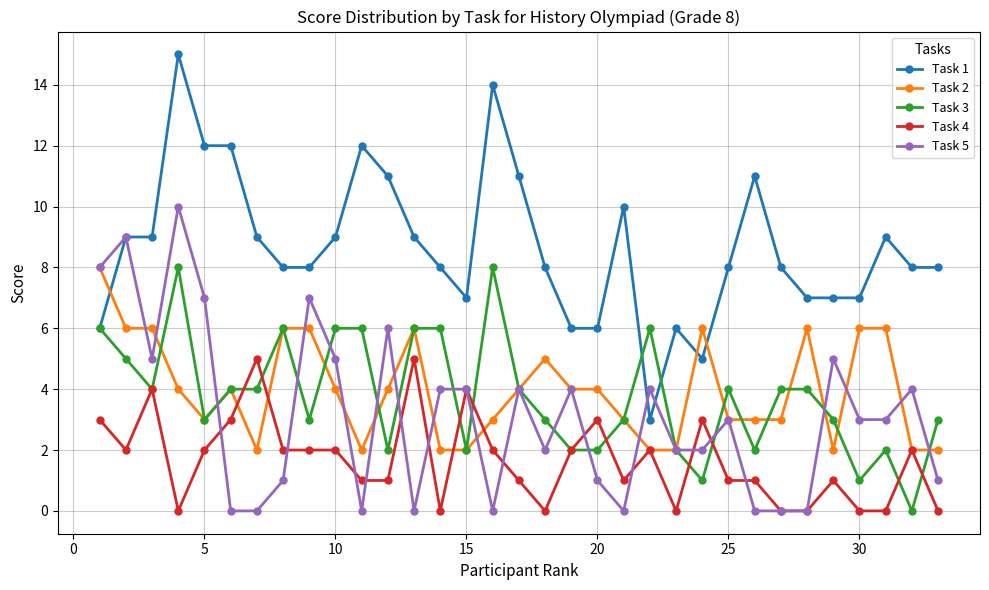

Which series has the widest spread of values?

Task 1